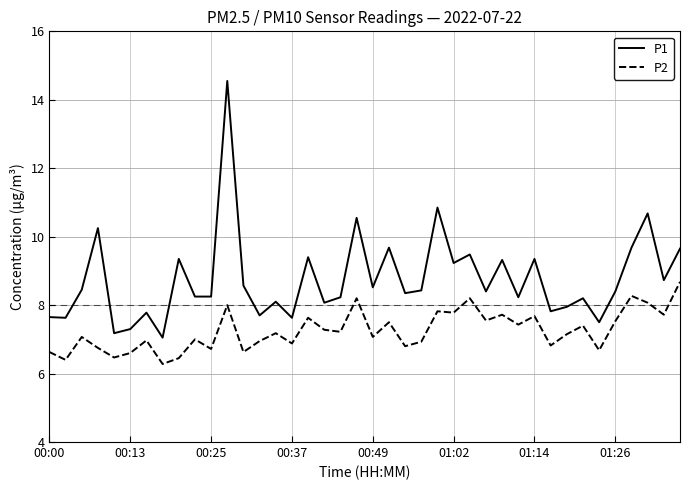

Which series has the largest total across all categories?

P1